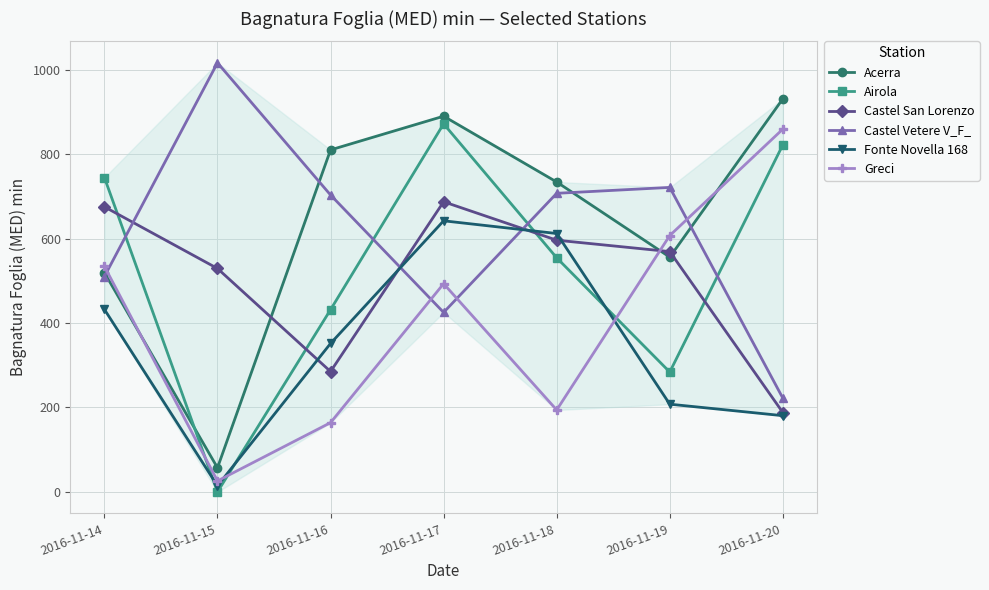

What is the maximum value for Castel Vetere V_F_?

1016.0